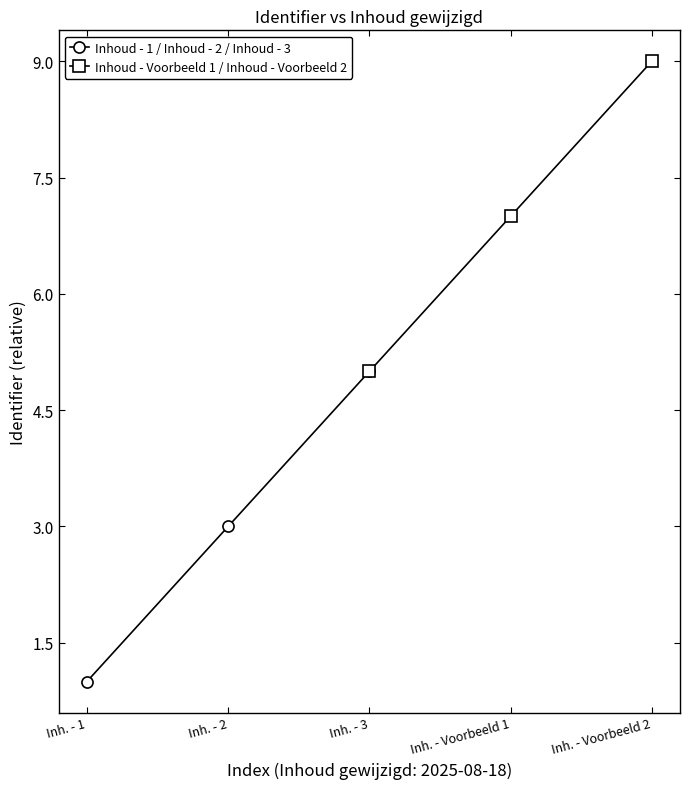

The value of Inhoud - 1 / Inhoud - 2 / Inhoud - 3 at Inh. - 3 is 2. True or false?

False